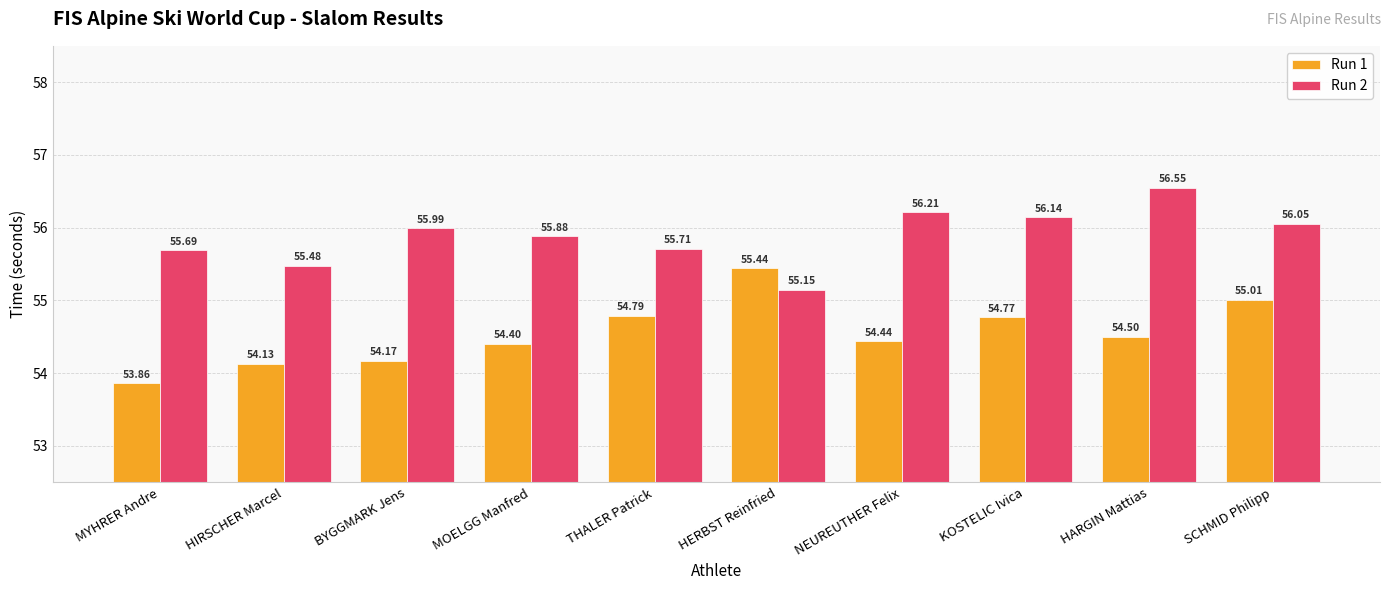

What is the label of the 3rd bar from the right?

KOSTELIC Ivica